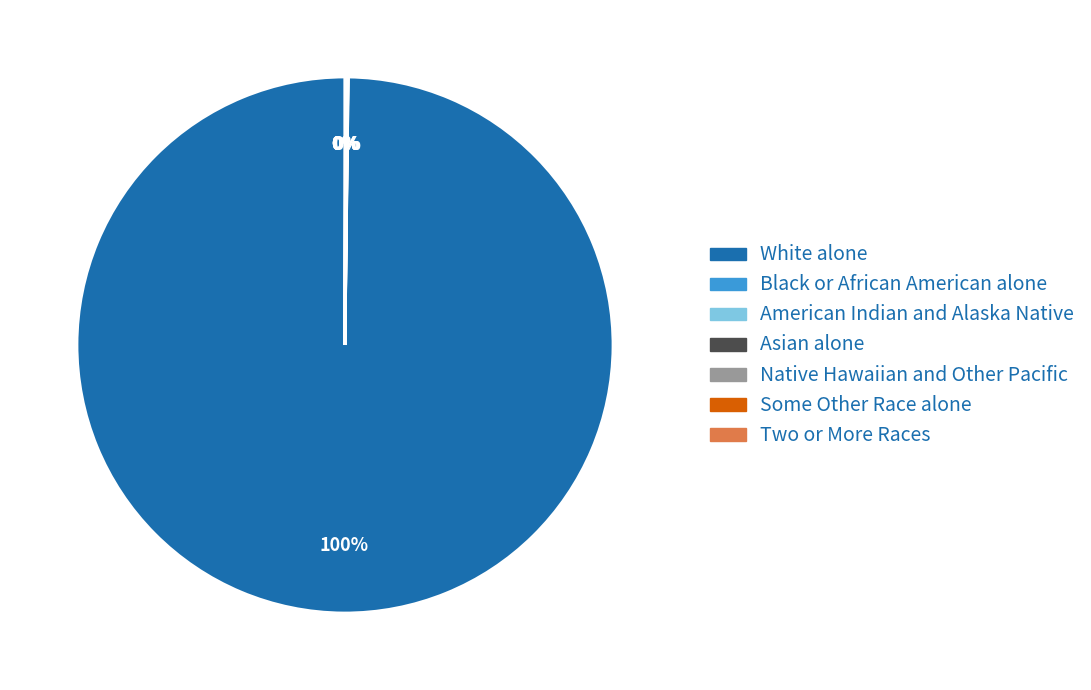

To the nearest percent, what is the average slice percentage?

14%